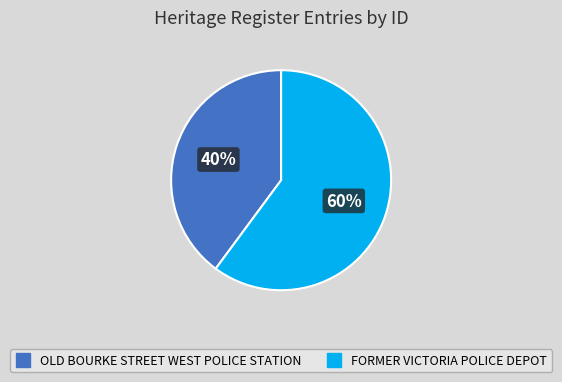

How many slices are in this pie chart?

2